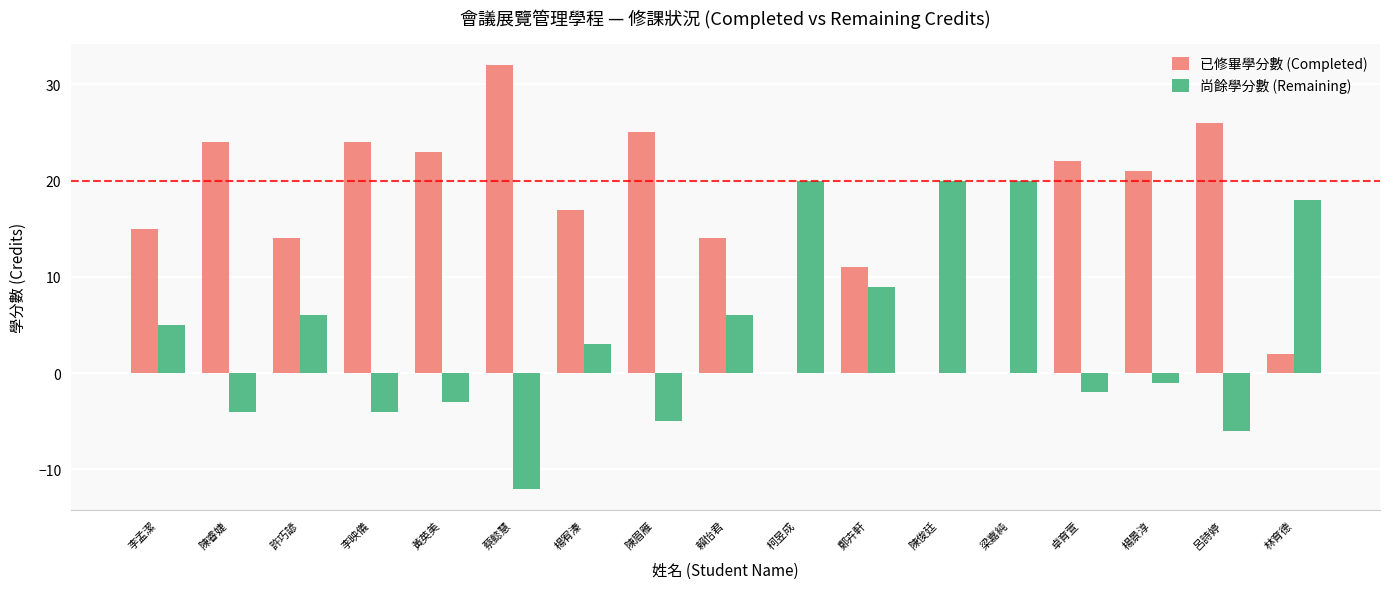

What is the highest value of the 已修畢學分數 (Completed) series?

32